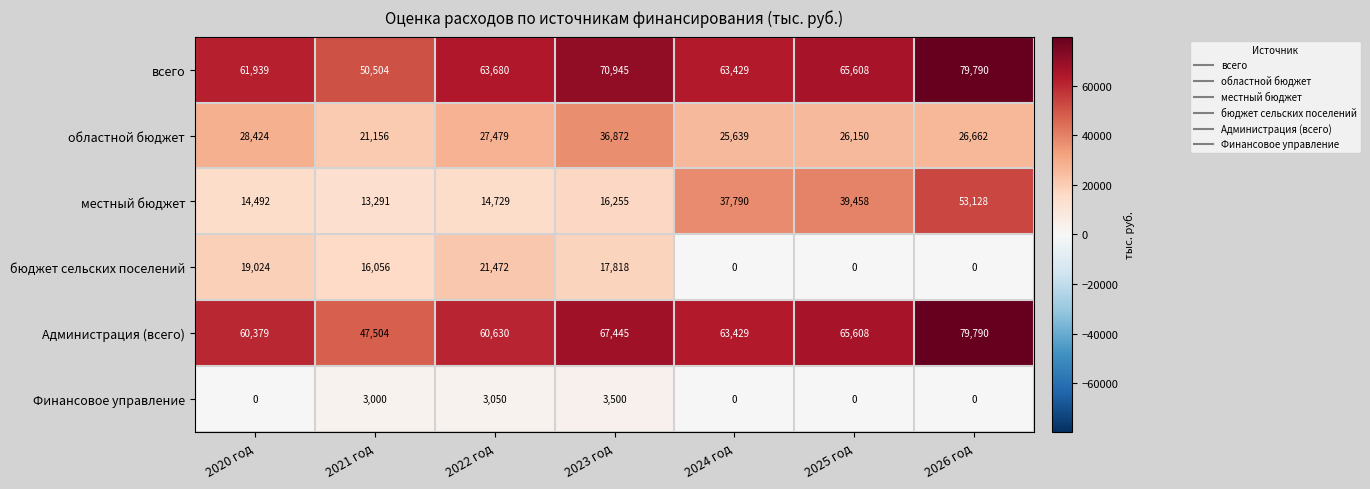

At how many categories does at least one series exceed 7548?

7